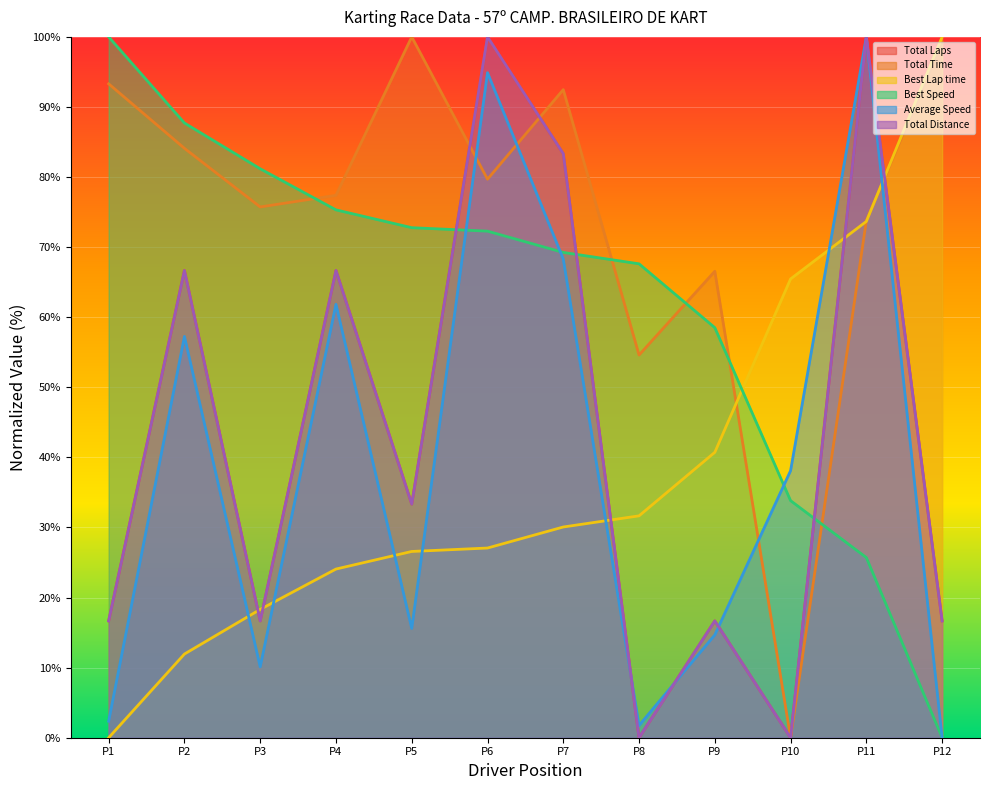

How many lines are shown in the chart?

6